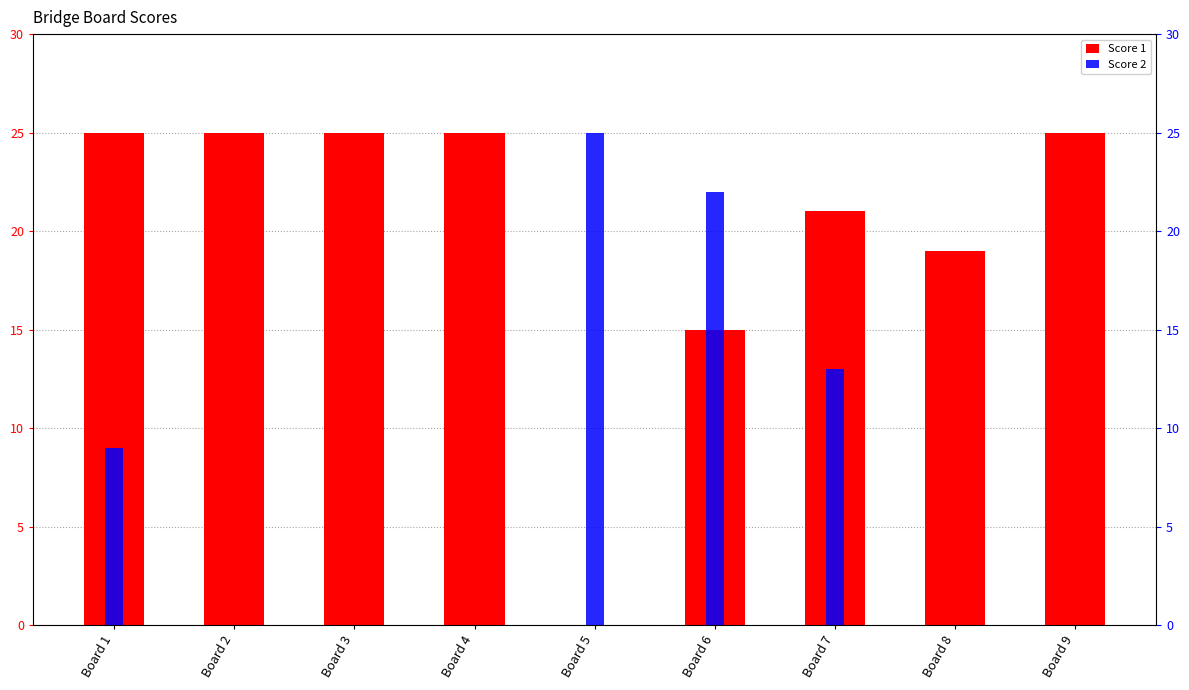

The Score 2 series shows 8 at Board 8. True or false?

False